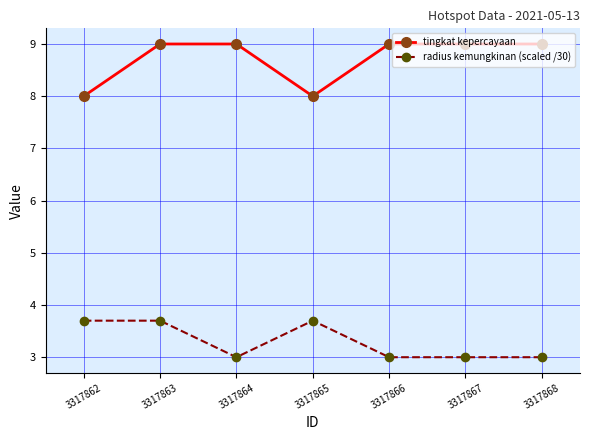

What is the value of the radius kemungkinan (scaled /30) point at the 6th from the left?

3.0